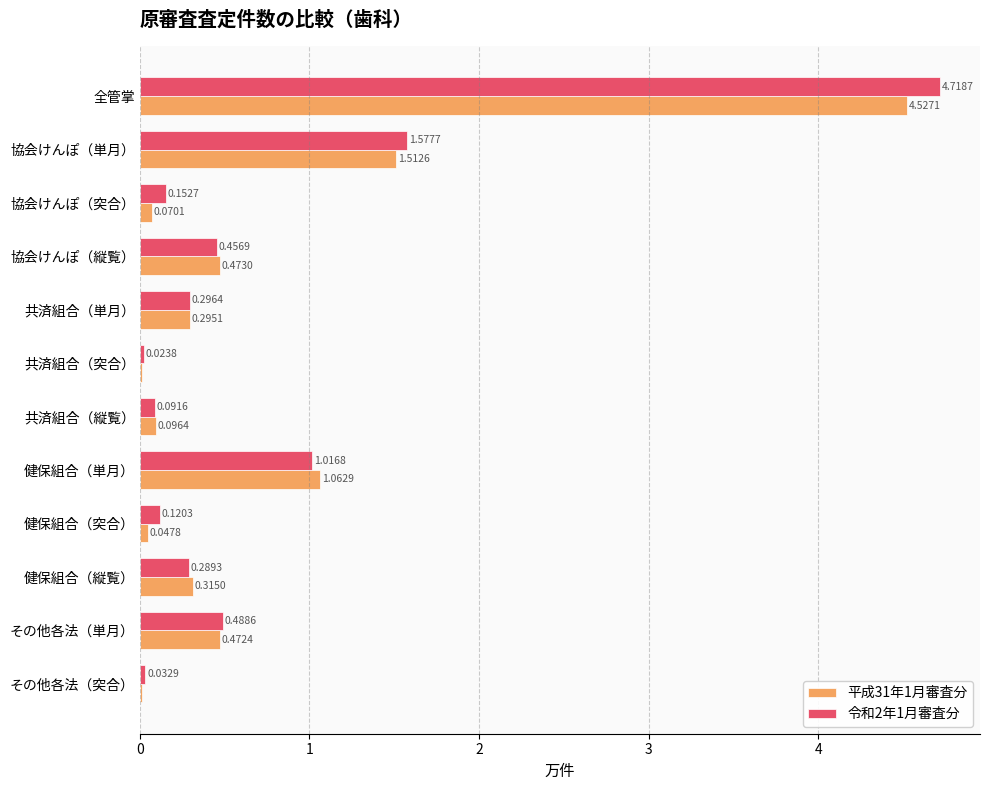

Count the number of data series in this chart.

2